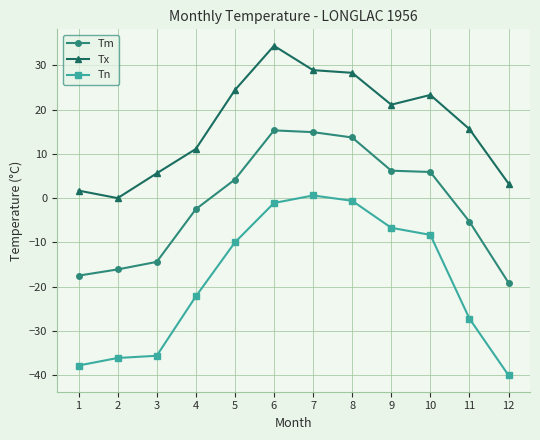

How many values in the Tx series are below 21?

6